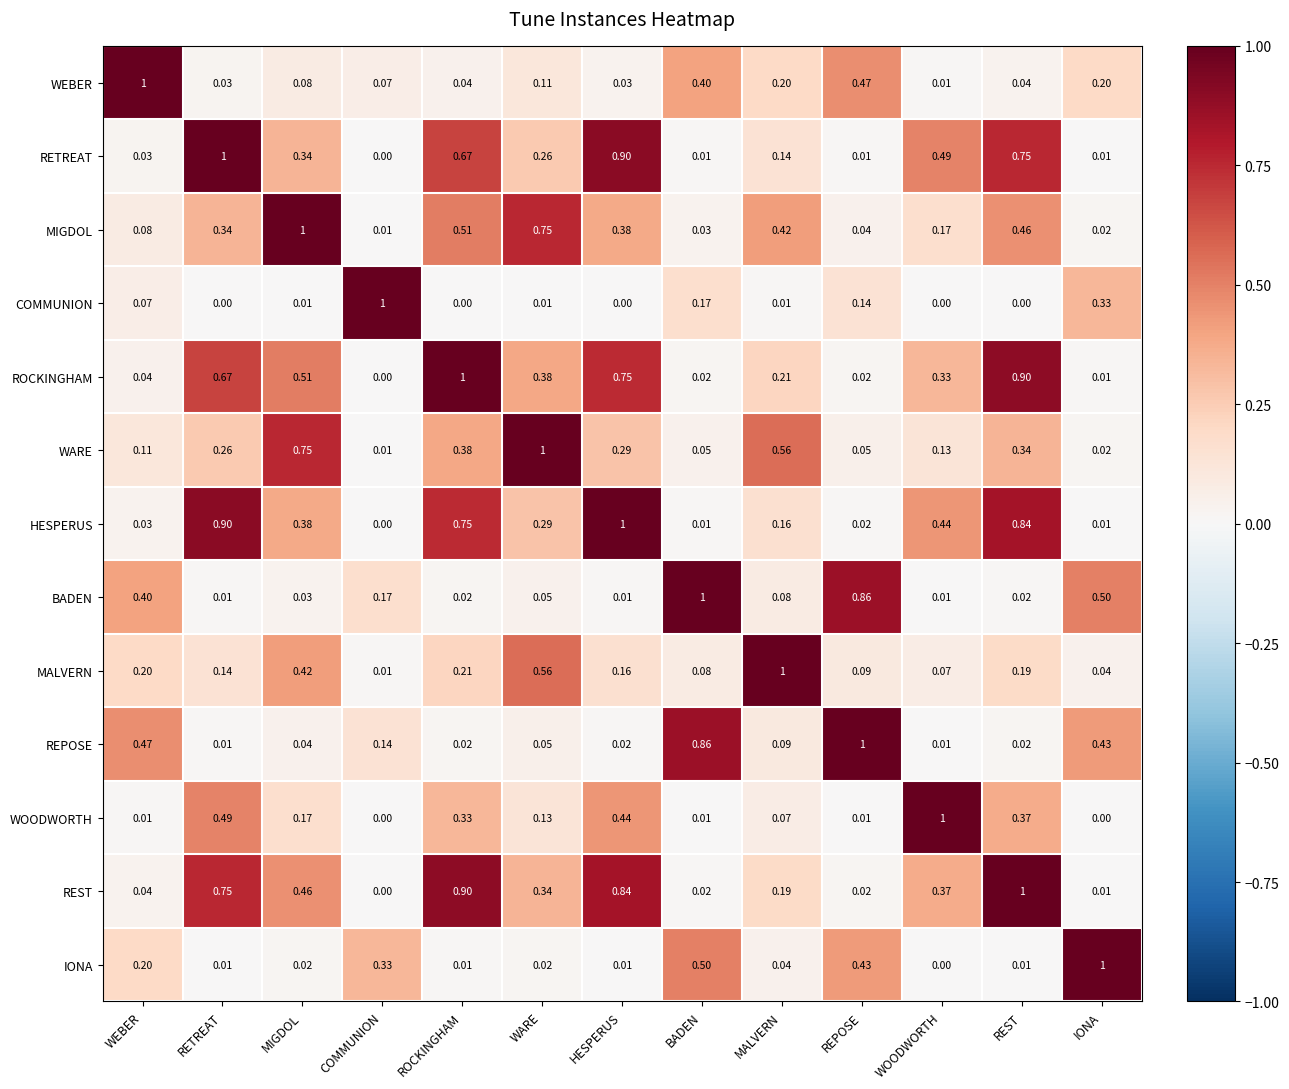

What is the difference between the highest and lowest values at BADEN?

1.0